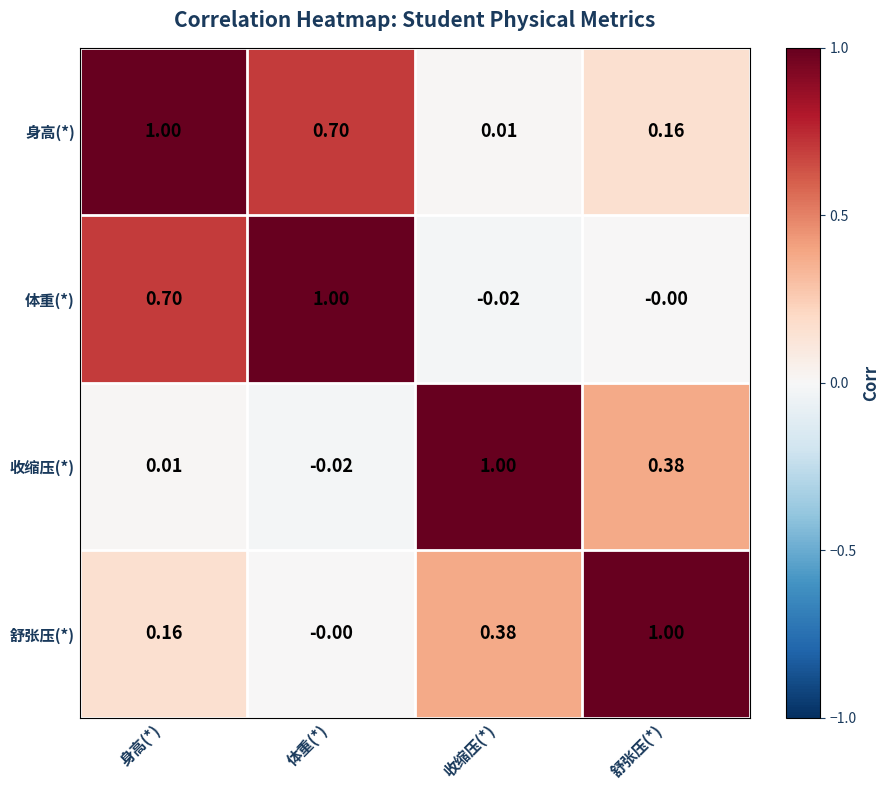

Rank the categories by 身高(*) value from highest to lowest.

身高(*), 体重(*), 舒张压(*), 收缩压(*)